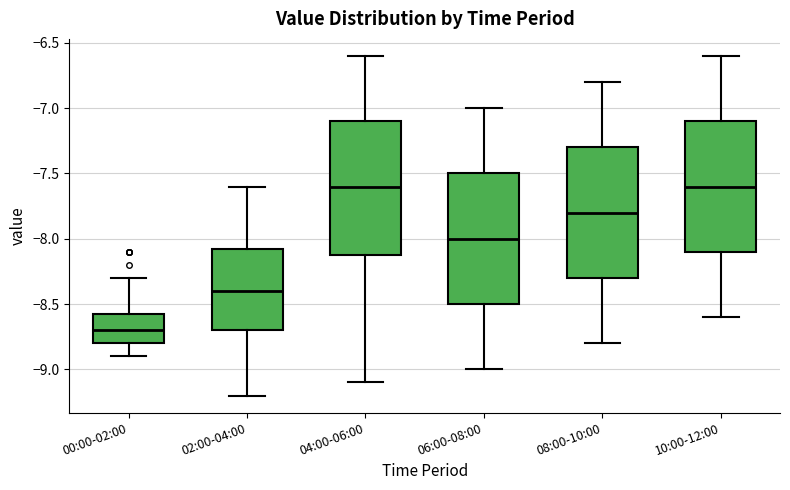

Where does the upper whisker of the box for 06:00-08:00 end on the y-axis? The values are not printed on the chart, so give them approximately, as read against the axis.

-7.00